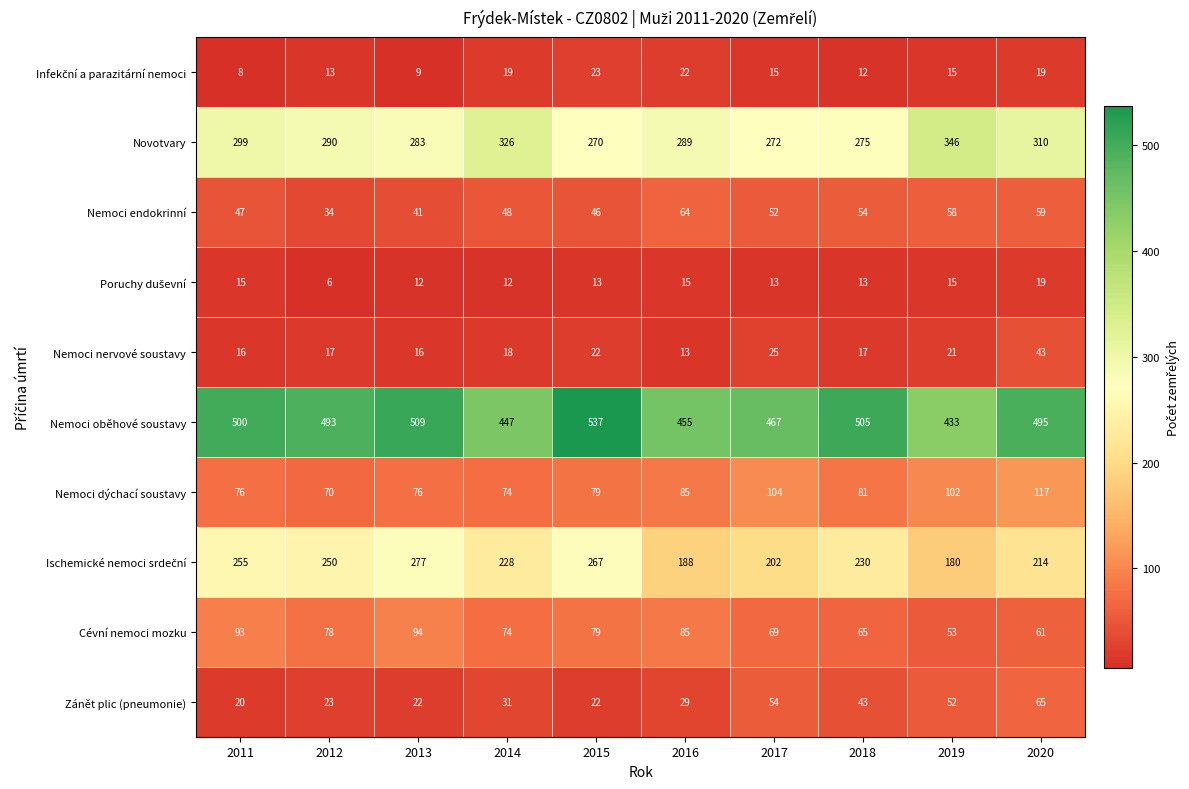

How many distinct data groups are displayed?

10